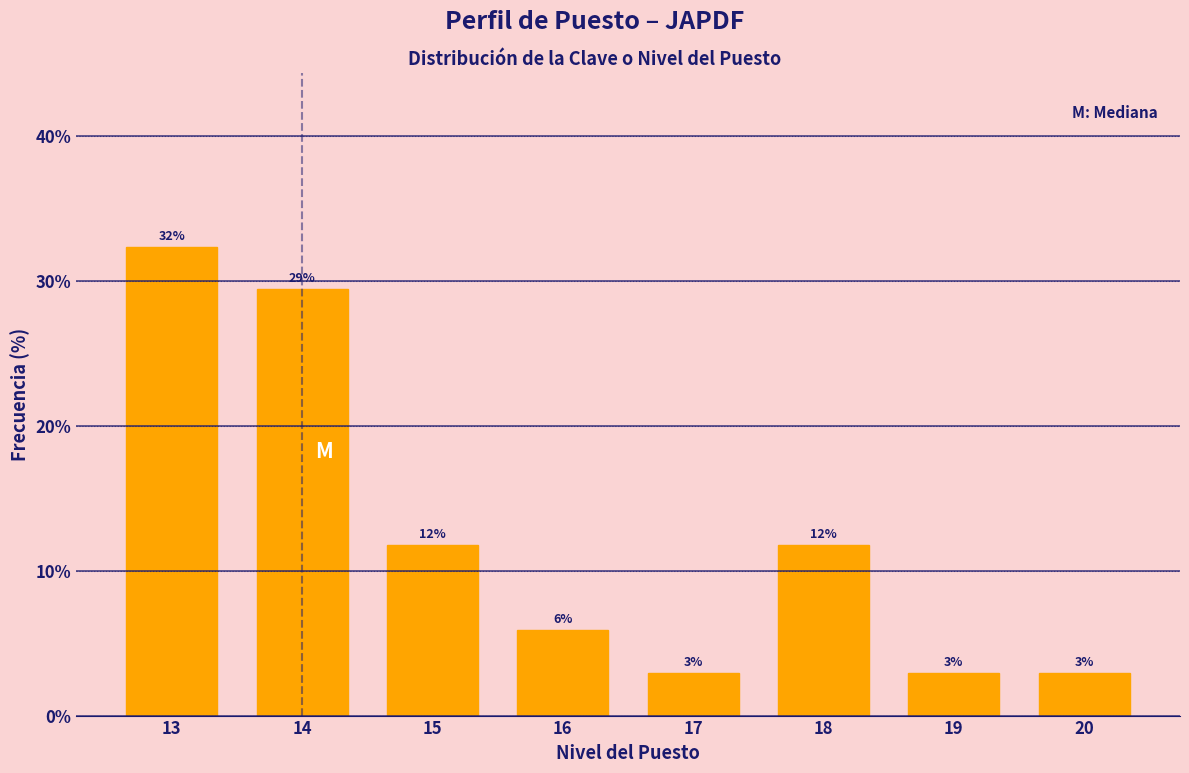

How many bars are there in total?

8